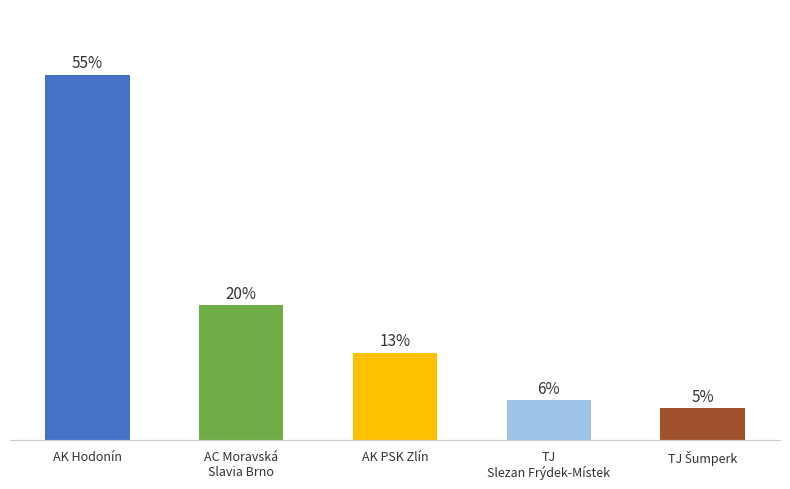

Where does the data first go above 13?

AK Hodonín